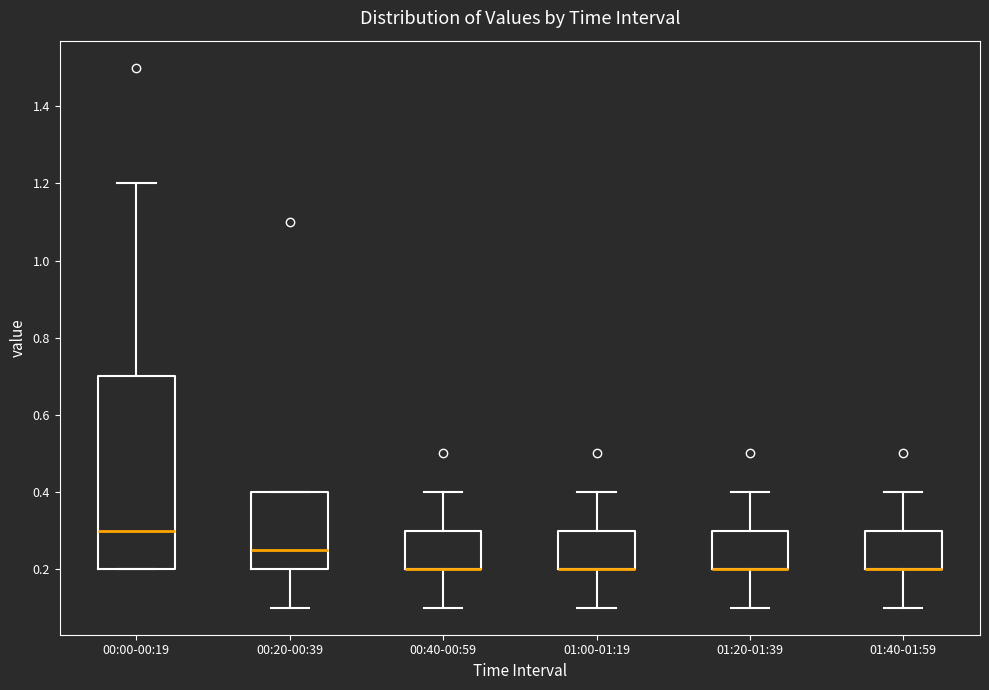

Reading left to right, read every box against the y-axis: the position of its median line, the range the box covers, and the ends of its whiskers. The values are not printed on the chart, so give them approximately, as read against the axis.

00:00-00:19: median 0.30, box 0.20 to 0.70, whiskers 0.20 to 1.20
00:20-00:39: median 0.26, box 0.20 to 0.40, whiskers 0.10 to 0.40
00:40-00:59: median 0.20 (drawn on the box's lower edge), box 0.20 to 0.30, whiskers 0.10 to 0.40
01:00-01:19: median 0.20 (drawn on the box's lower edge), box 0.20 to 0.30, whiskers 0.10 to 0.40
01:20-01:39: median 0.20 (drawn on the box's lower edge), box 0.20 to 0.30, whiskers 0.10 to 0.40
01:40-01:59: median 0.20 (drawn on the box's lower edge), box 0.20 to 0.30, whiskers 0.10 to 0.40